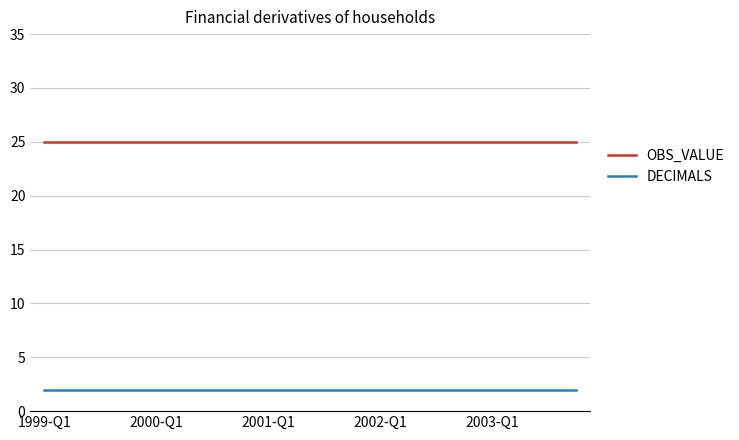

What is the highest value of the OBS_VALUE series?

25